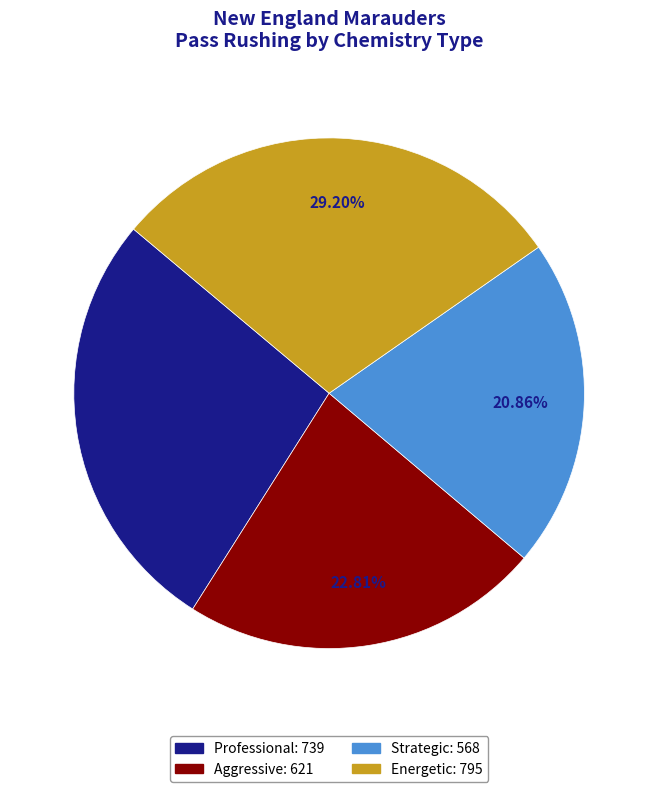

Is there a majority slice in this chart?

No